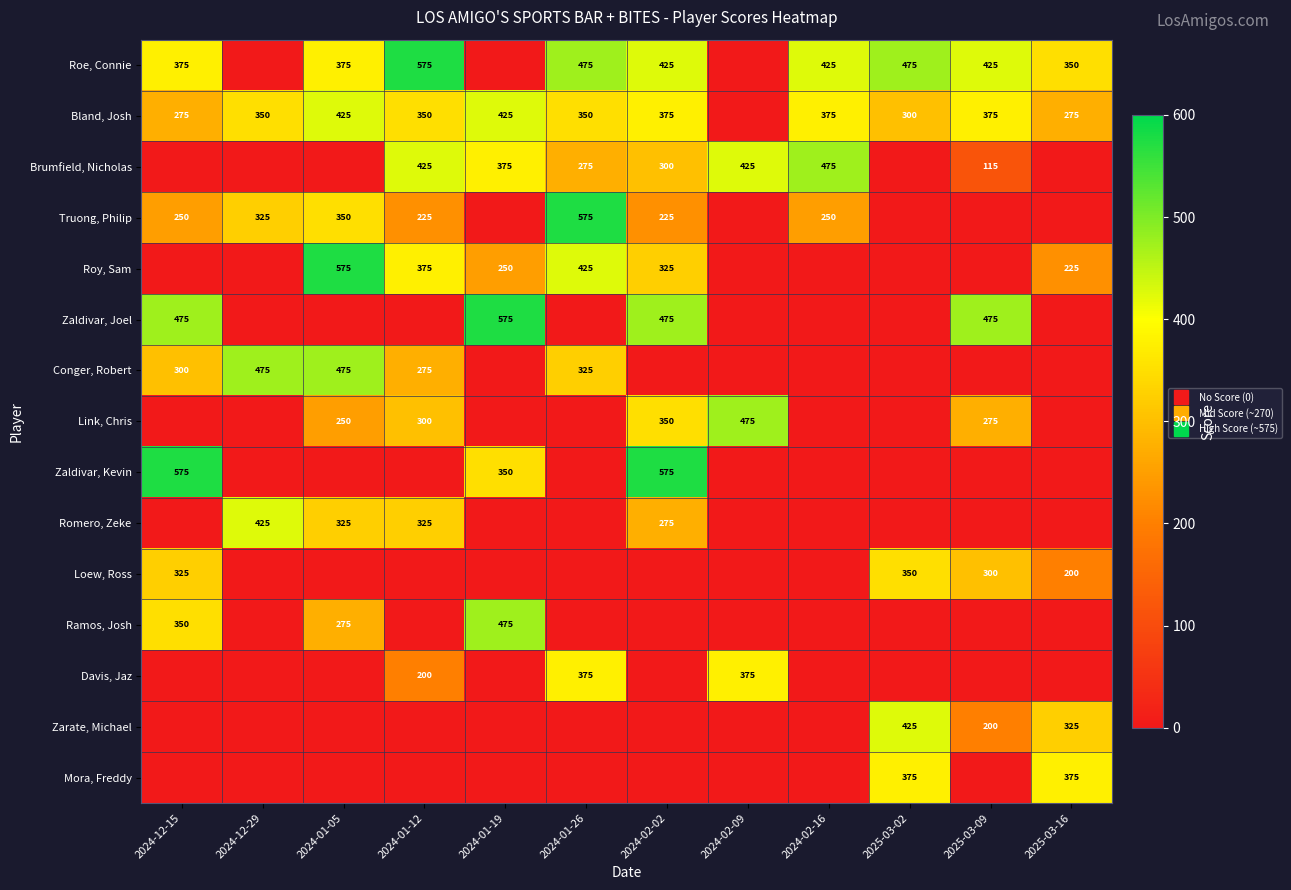

Which series has the largest total across all categories?

Roe, Connie